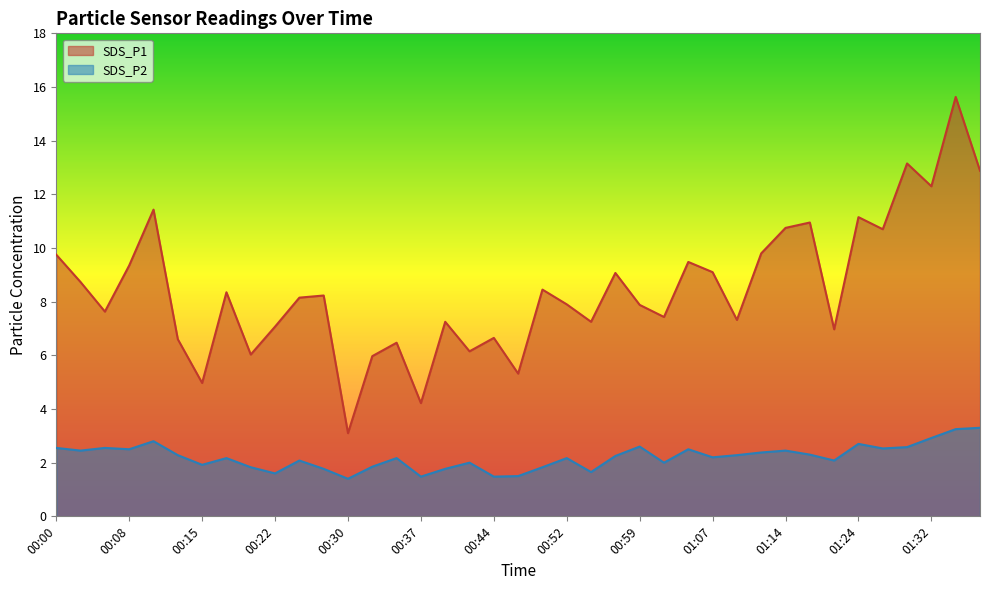

List the series in order of their peak value, highest first.

SDS_P1, SDS_P2